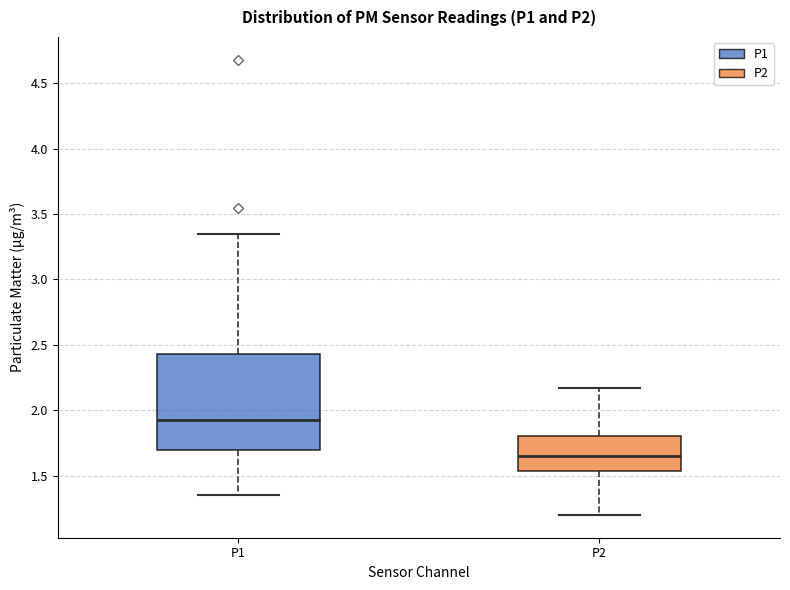

Reading left to right, read every box against the y-axis: the position of its median line, the range the box covers, and the ends of its whiskers. The values are not printed on the chart, so give them approximately, as read against the axis.

P1: median 1.95, box 1.70 to 2.45, whiskers 1.35 to 3.35
P2: median 1.65, box 1.55 to 1.80, whiskers 1.20 to 2.15